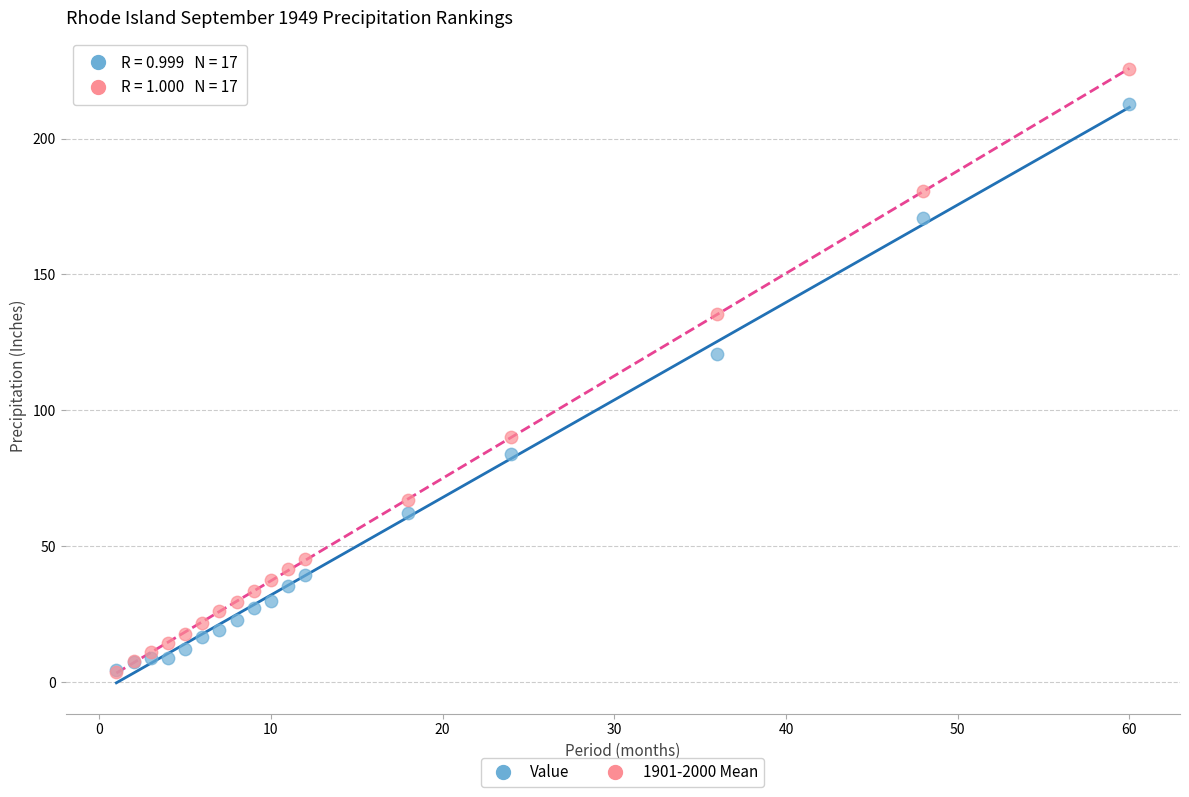

Across all series, what Y value is closest to 114?

120.6